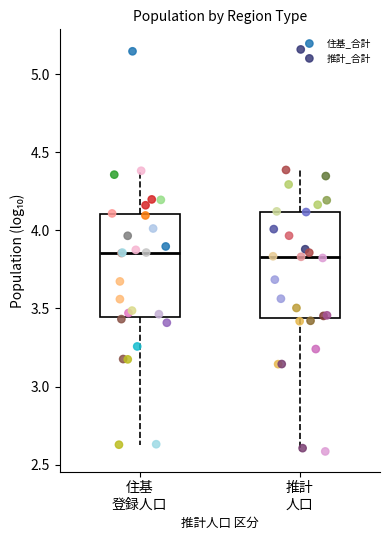

Reading left to right, transcribe this box plot: for each box, give where its median line is, the range the box spans, and where its two whiskers end, as read against the y-axis. The values are not printed on the chart, so give them approximately, as read against the axis.

住基 登録人口: median 3.85, box 3.45 to 4.10, whiskers 2.65 to 4.40
推計 人口: median 3.85, box 3.45 to 4.10, whiskers 2.60 to 4.40